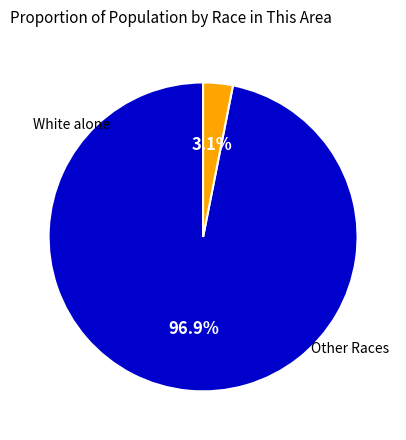

Does any single category account for the majority?

Yes